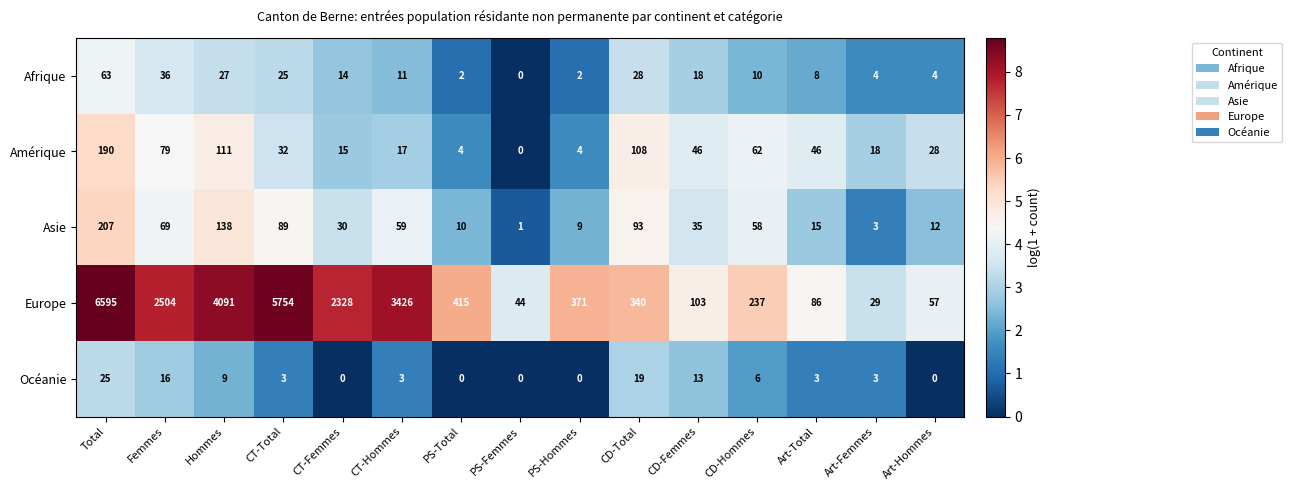

Where is Amérique nearest to the value 95?

CD-Total